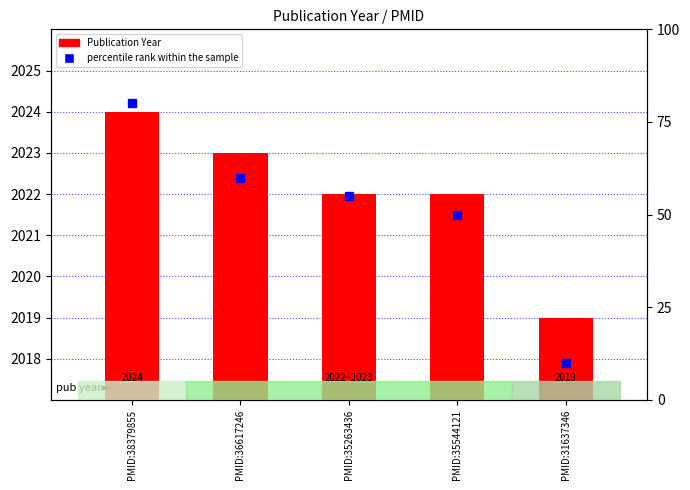

Rank the series at PMID:36617246 from highest to lowest value.

Publication Year, percentile rank within the sample